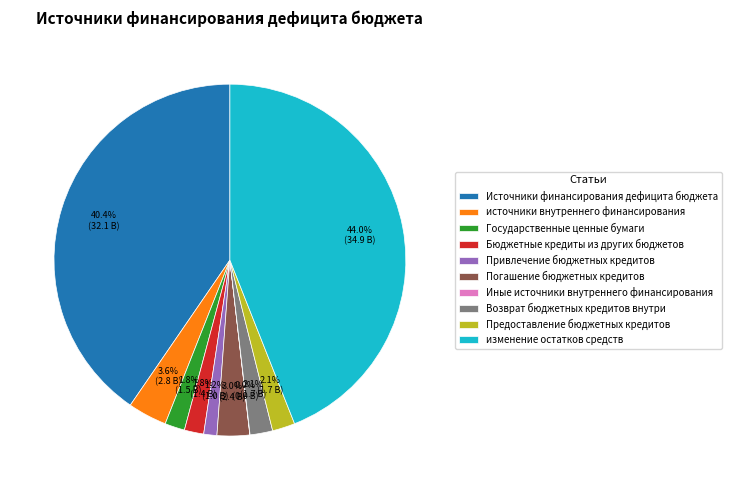

Does Источники финансирования дефицита бюджета represent more than half of the total?

No